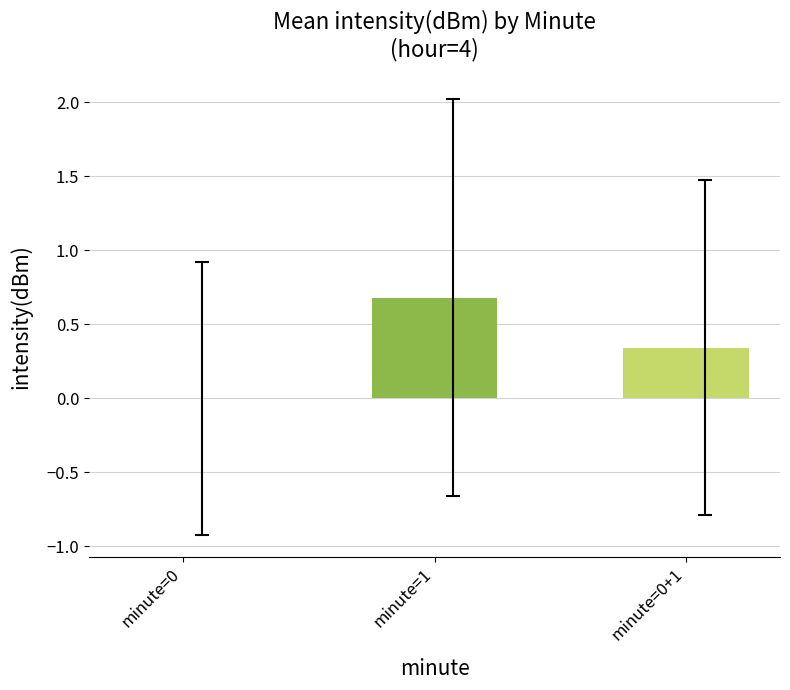

At which label is the value closest to 0?

minute=0